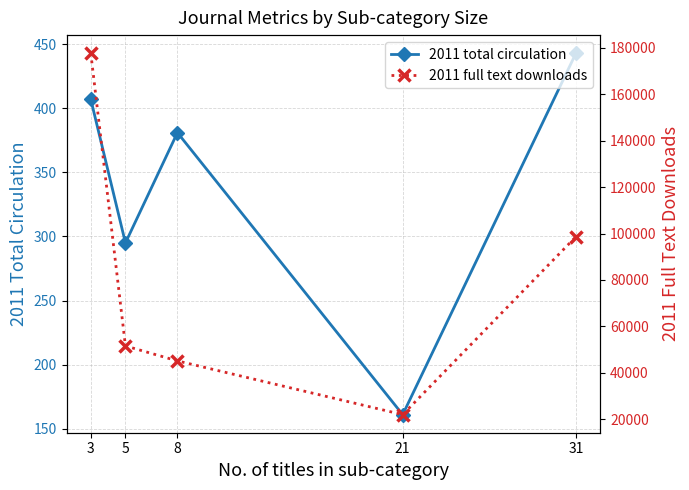

How many lines are shown in the chart?

2